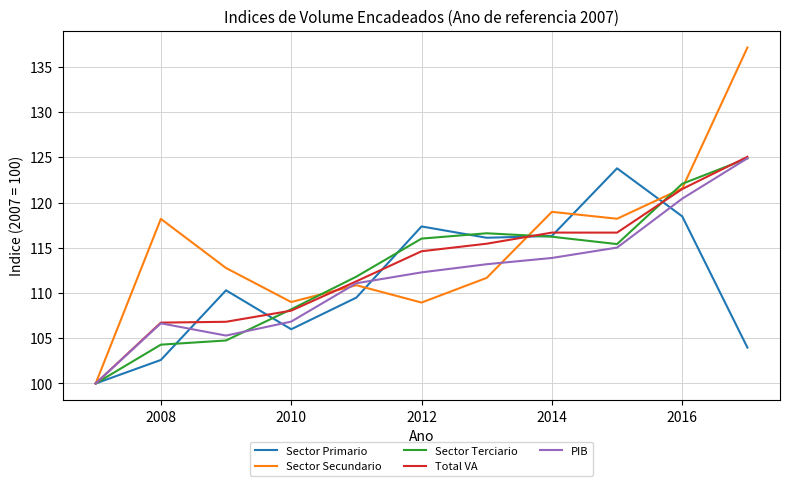

At how many categories does at least one series exceed 128?

1